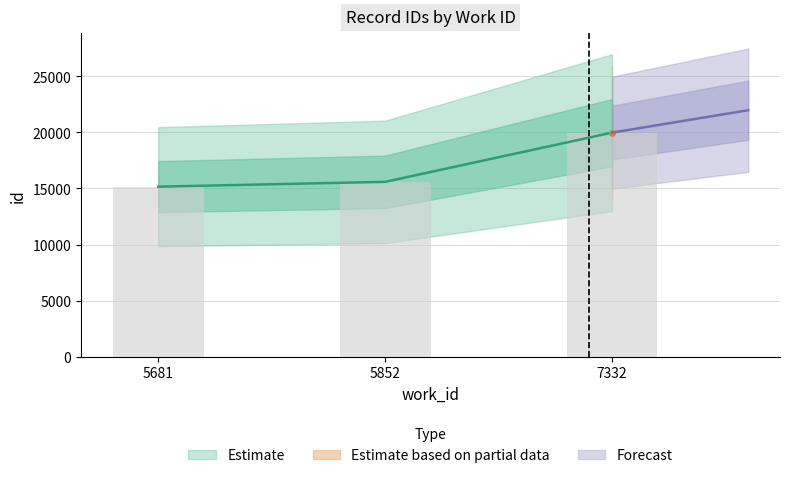

What is the greatest value displayed?

19970